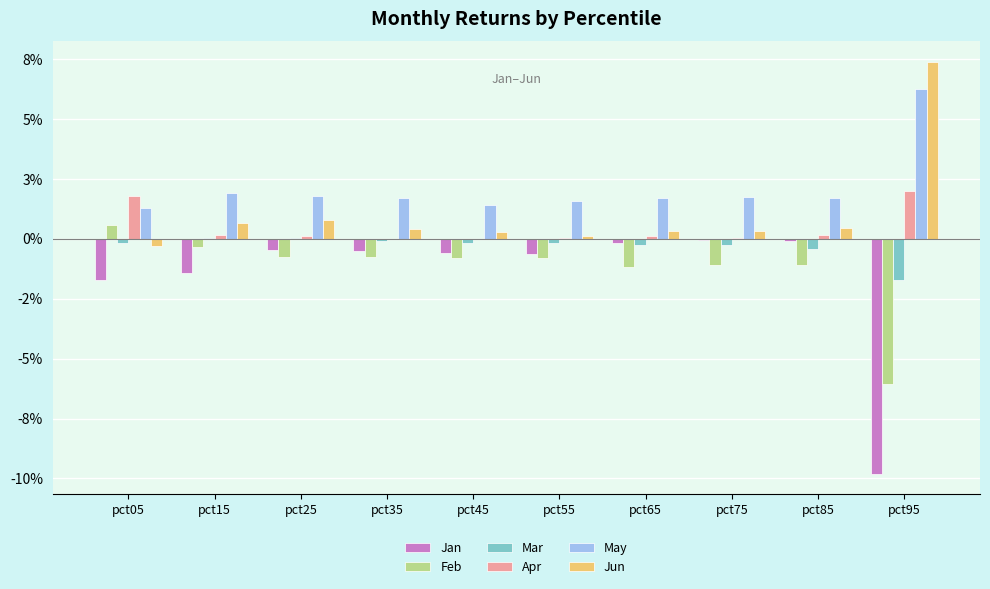

Where is Jun nearest to the value 0?

pct55